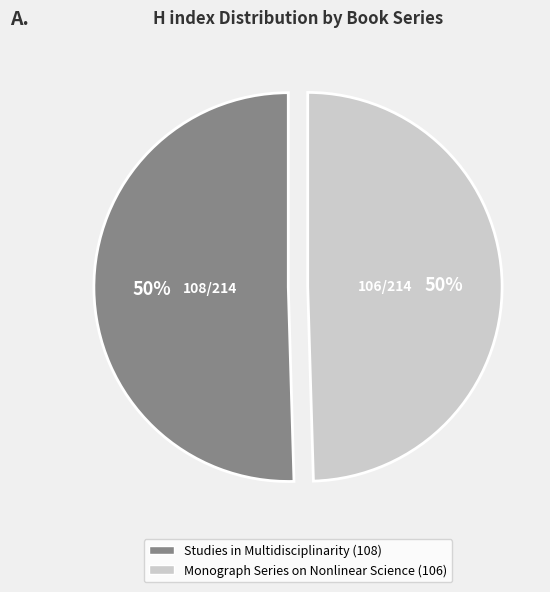

How many slices are in this pie chart?

2